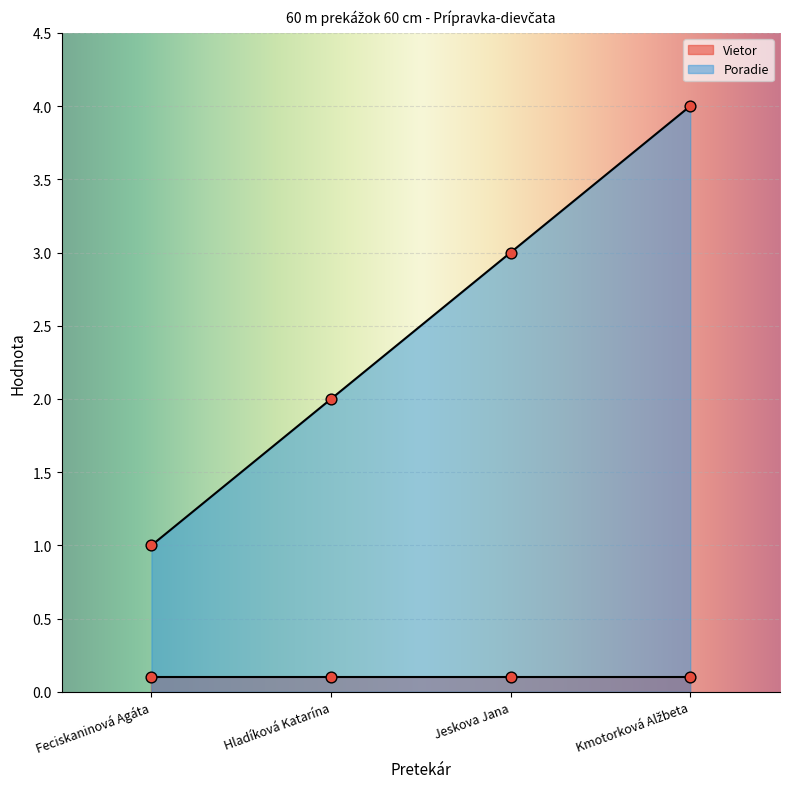

Between Kmotorková Alžbeta and Jeskova Jana, which is larger?

Kmotorková Alžbeta